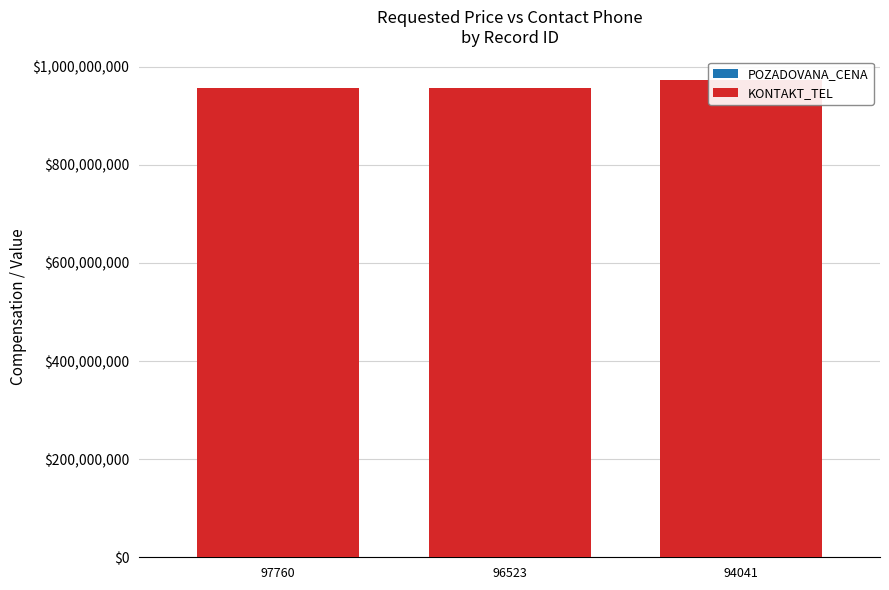

Which series has the widest spread of values?

KONTAKT_TEL